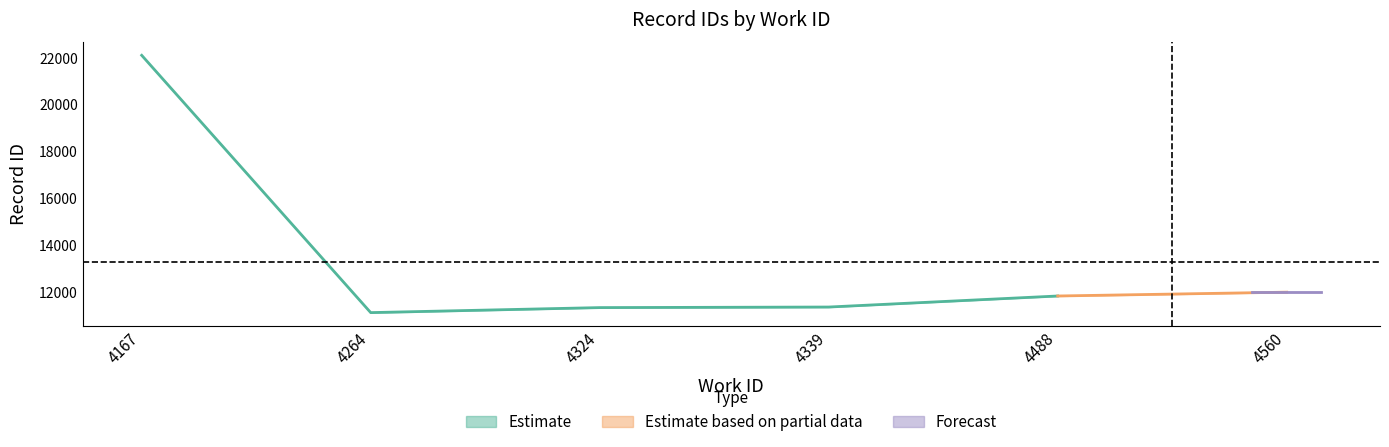

True or false: work_id has more than 1 points higher than both neighbors.

False